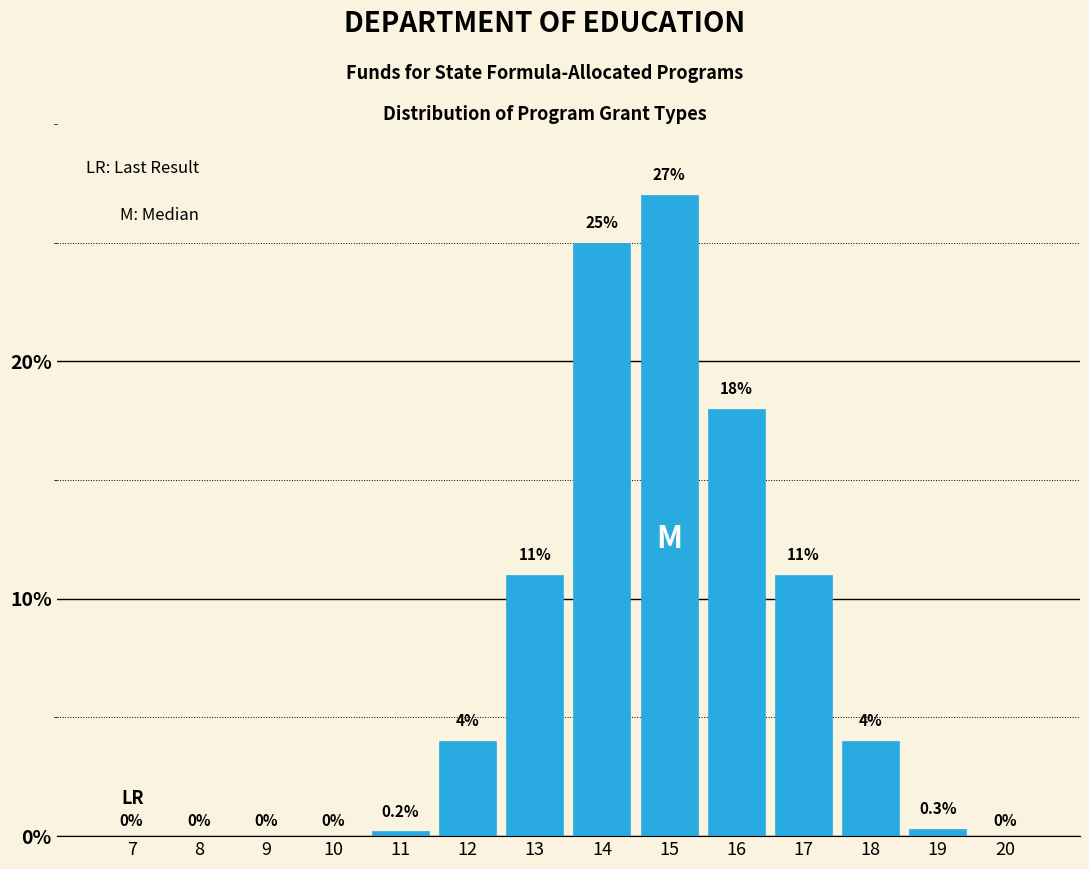

Reading left to right, transcribe all the data shown in this chart.

7=0.0	8=0.0	9=0.0	10=0.0	11=0.2	12=4.0	13=11.0	14=25.0	15=27.0	16=18.0	17=11.0	18=4.0	19=0.3	20=0.0